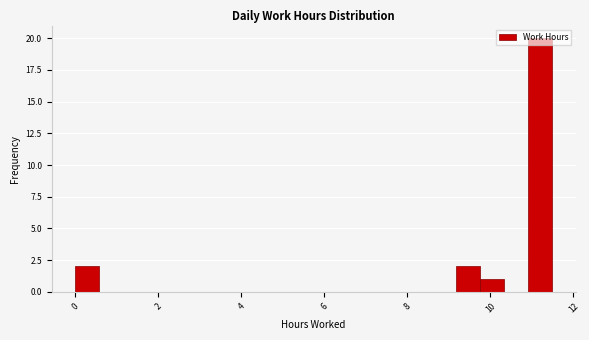

Read against the x-axis, roughly where is the centre of the tallest bar?

11.2